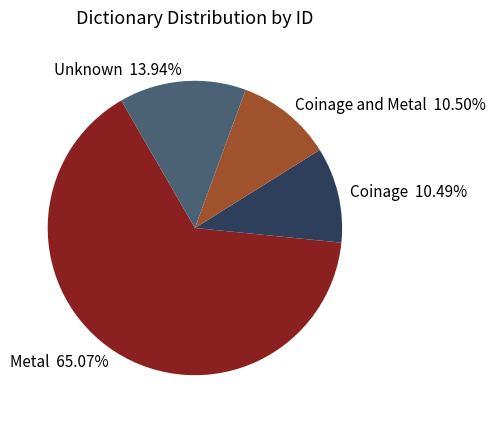

What is the largest slice in the pie chart?

Metal 65.07%